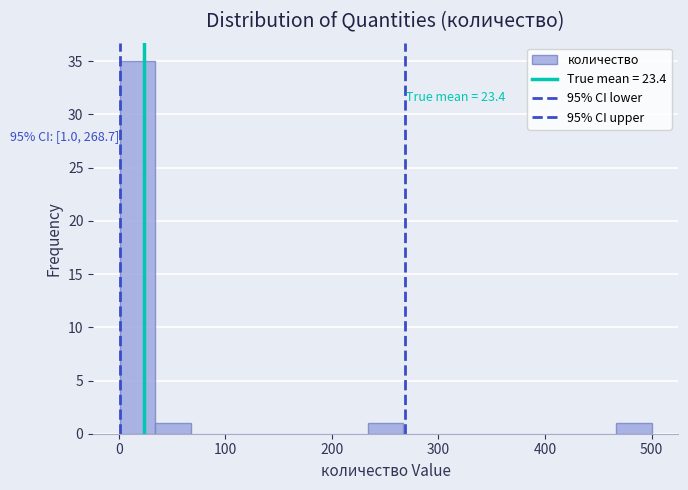

Around what value on the x-axis is the tallest bar? Give the approximate position of its centre, as read against the axis.

20